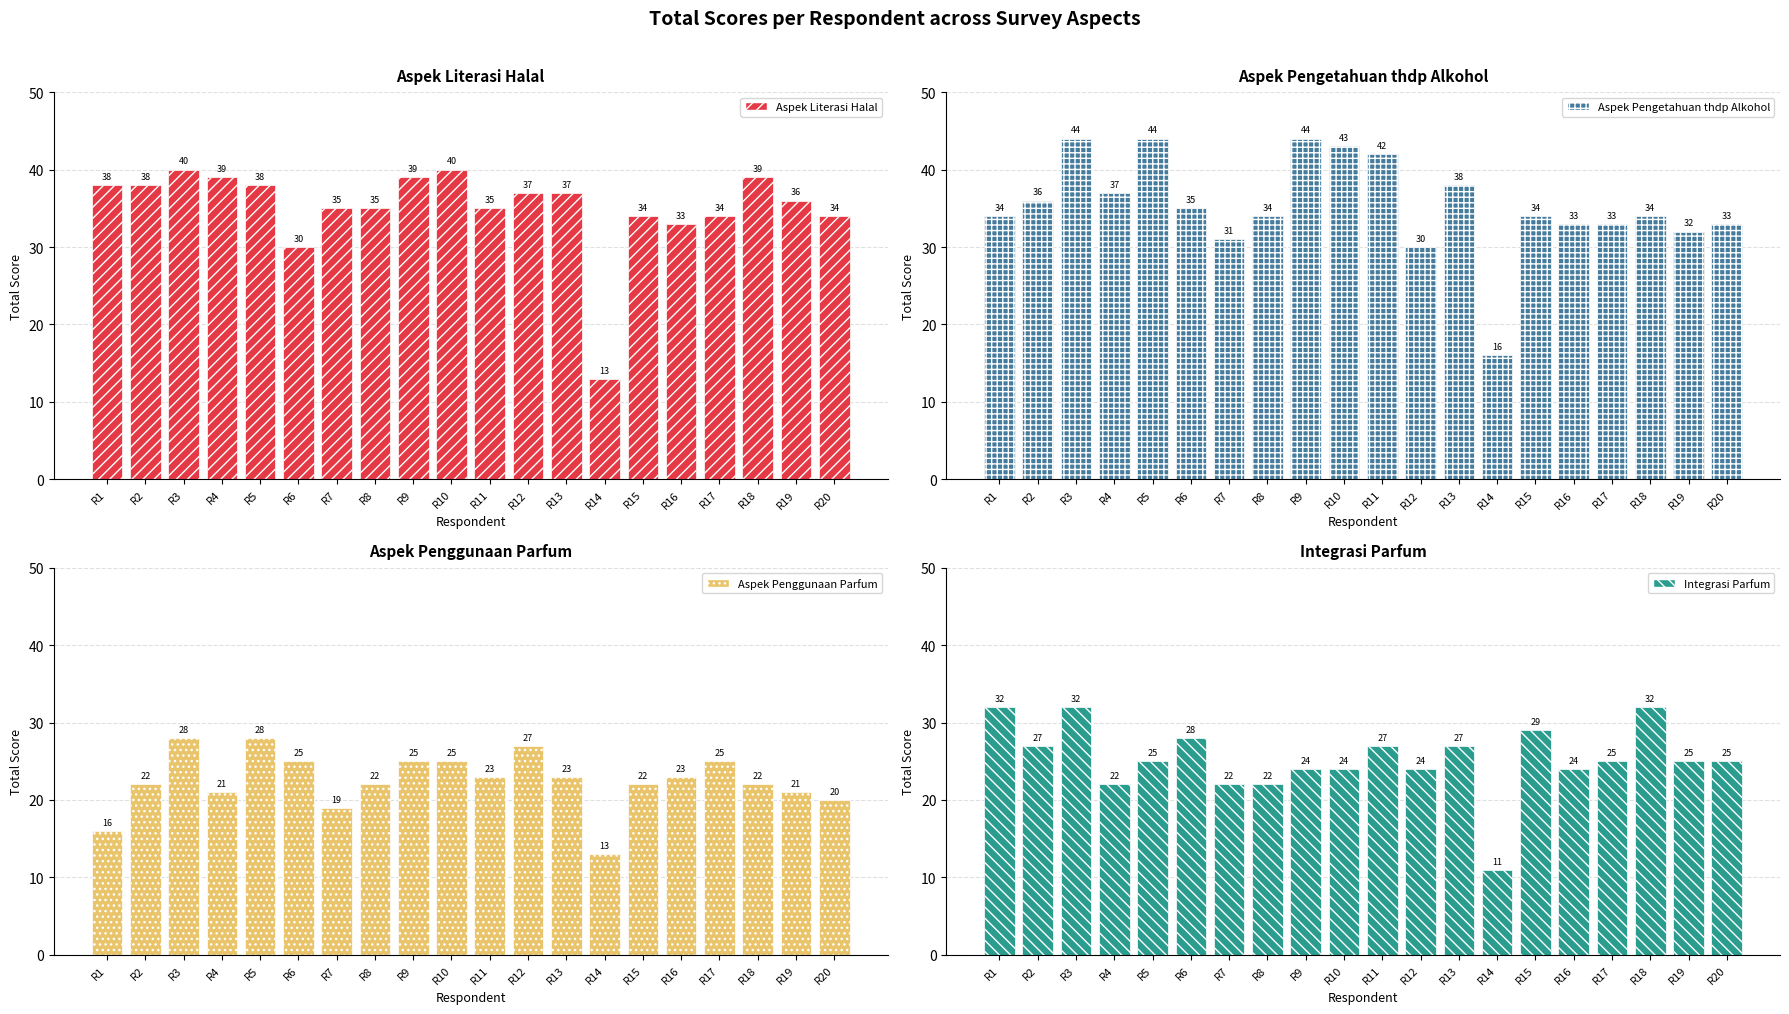

The value of Aspek Literasi Halal at R4 is 39. True or false?

True